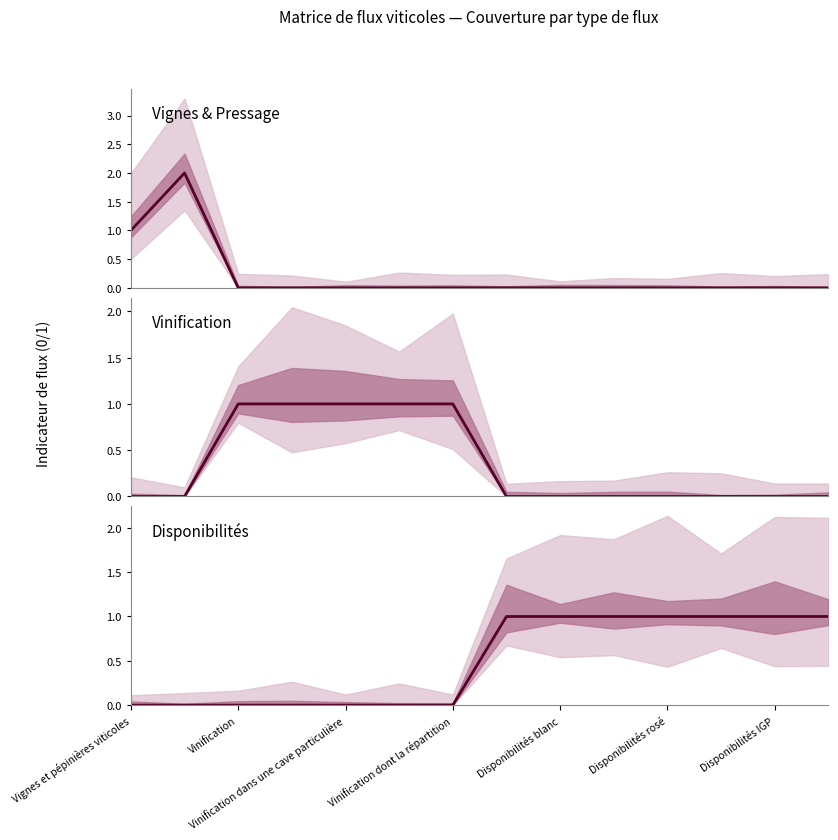

Which series has the largest total across all categories?

Disponibilités